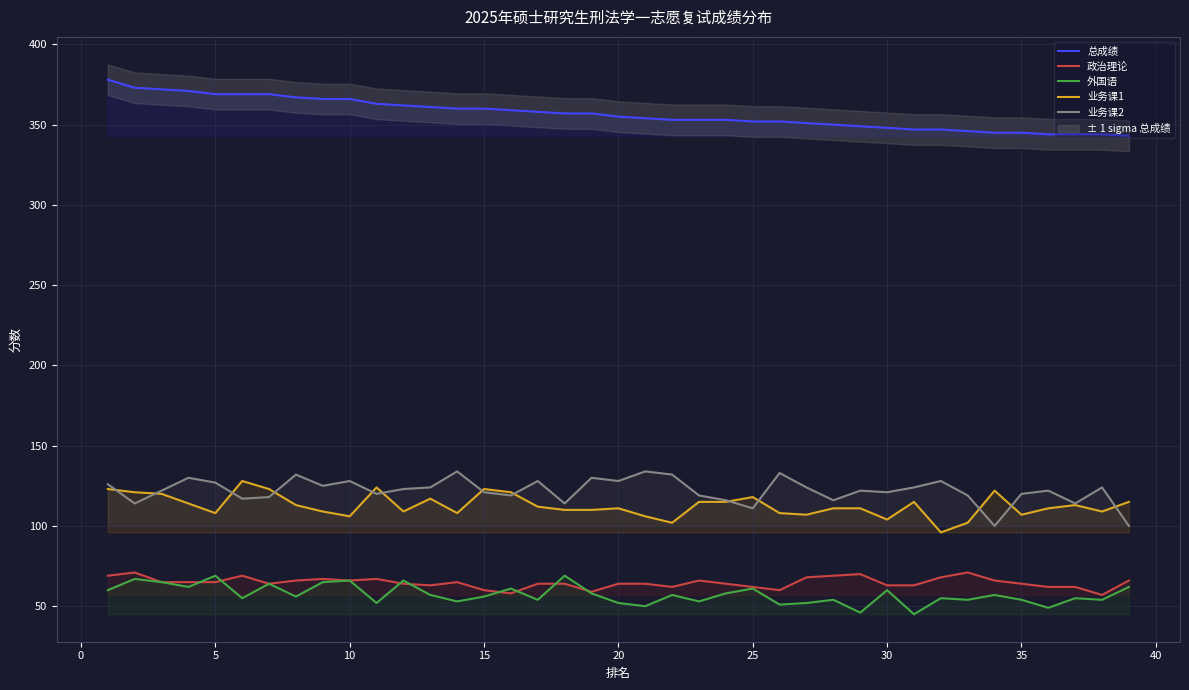

True or false: 业务课2 and 总成绩 cross at least once.

False